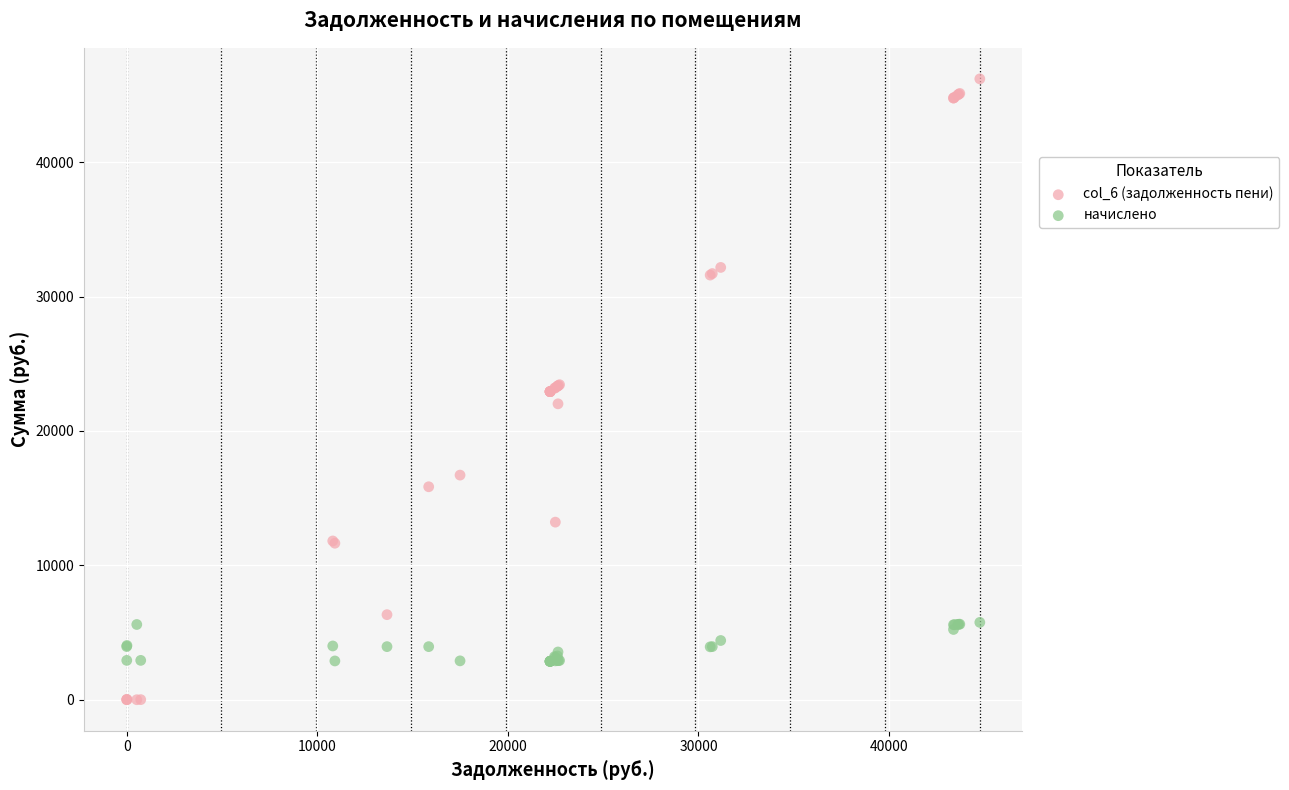

Which series contains the lowest Y value?

col_6 (задолженность пени)